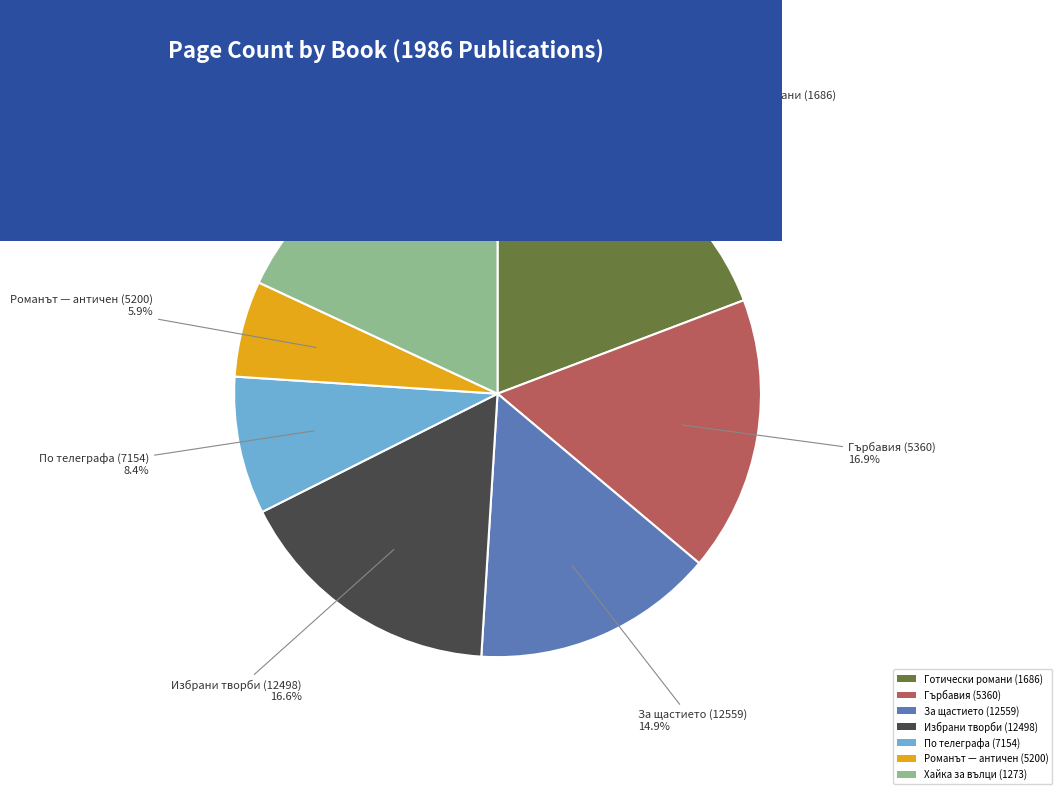

Is it true that По телеграфа (7154) is 8% of the pie?

True